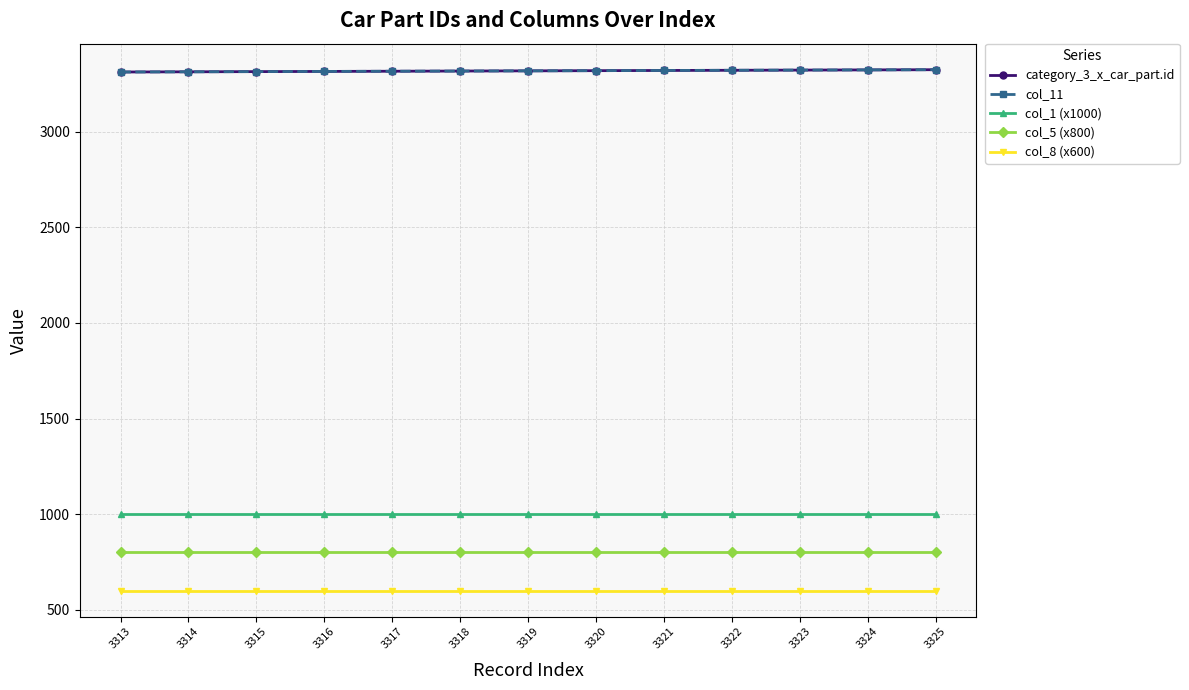

Reading left to right, extract all data points from this chart.

category_3_x_car_part.id: 3313	3314	3315	3316	3317	3318	3319	3320	3321	3322	3323	3324	3325
col_11: 3313	3314	3315	3316	3317	3318	3319	3320	3321	3322	3323	3324	3325
col_1 (x1000): 1000	1000	1000	1000	1000	1000	1000	1000	1000	1000	1000	1000	1000
col_5 (x800): 800	800	800	800	800	800	800	800	800	800	800	800	800
col_8 (x600): 600	600	600	600	600	600	600	600	600	600	600	600	600